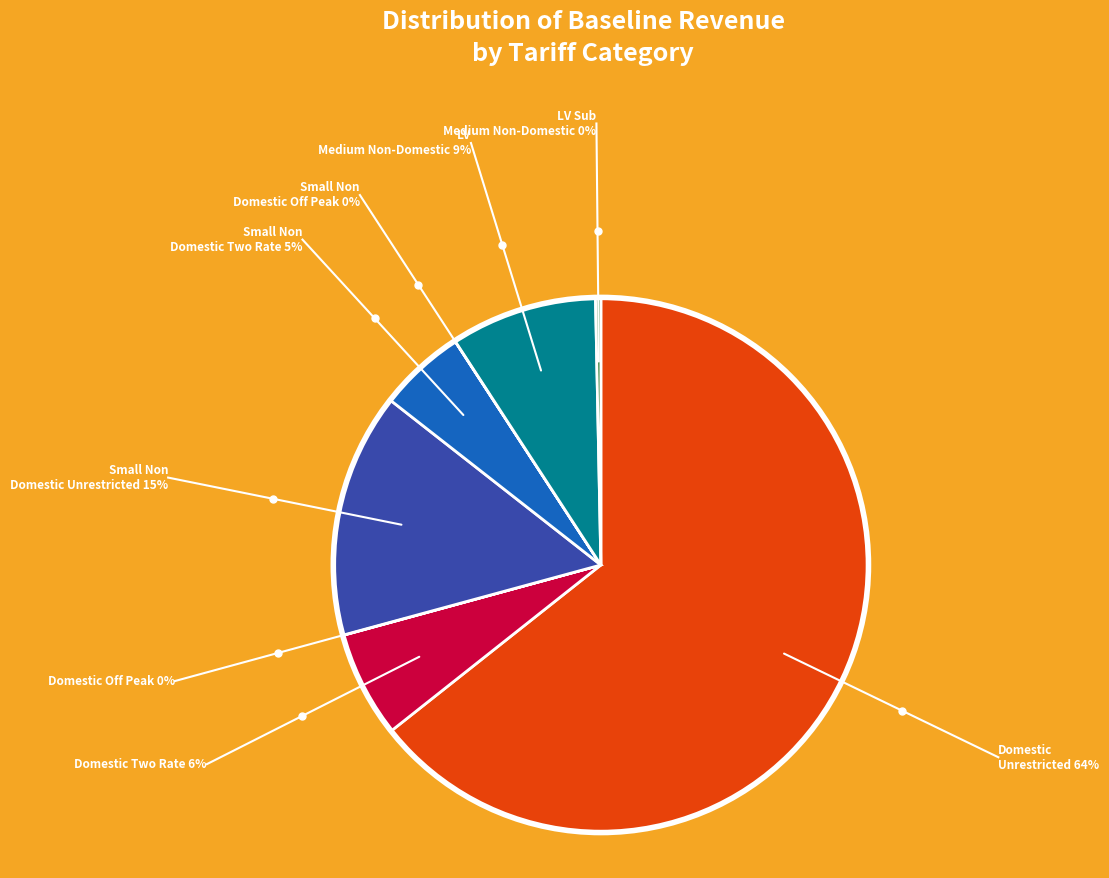

Between LV Sub Medium Non-Domestic and Domestic Two Rate, which is larger?

Domestic Two Rate